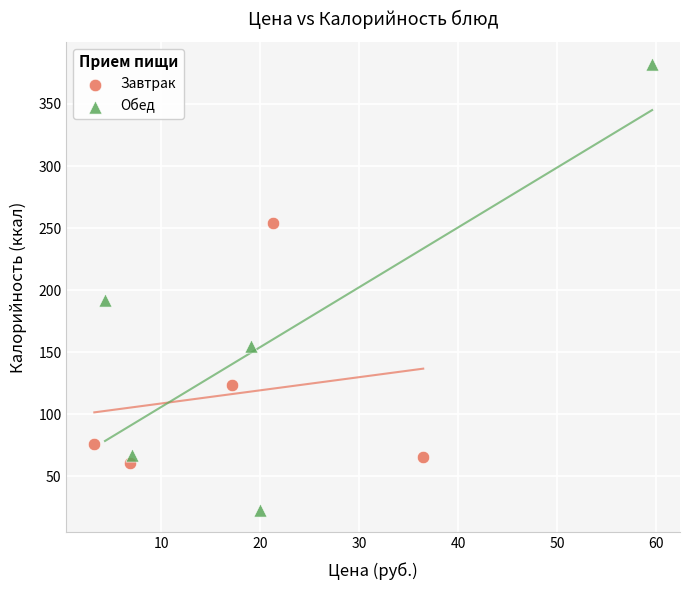

Which series reaches the minimum Y coordinate?

Обед